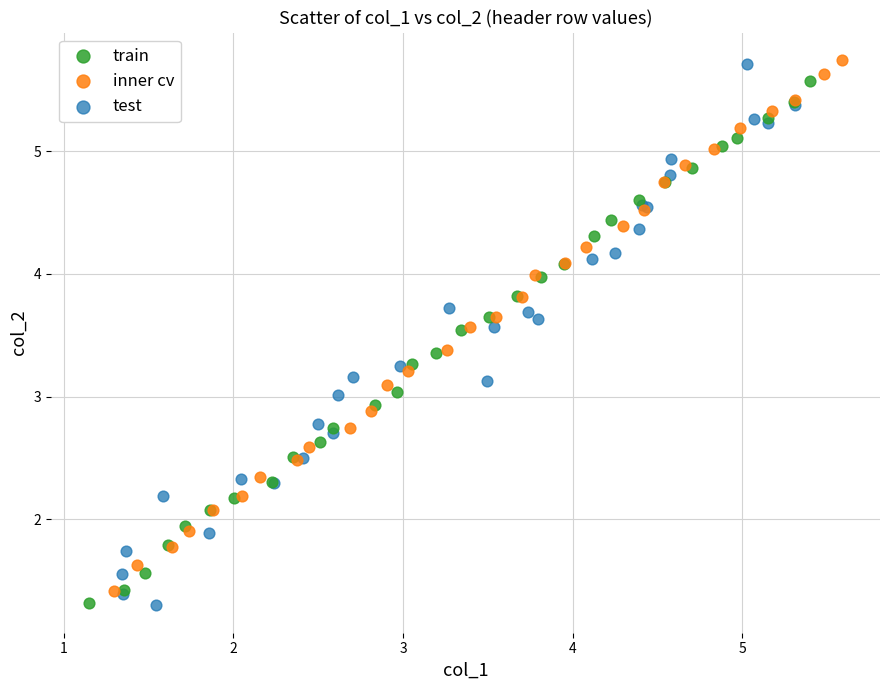

What are all the series names shown in the legend?

train, inner cv, test